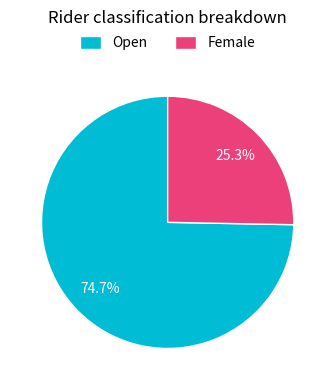

To the nearest percent, what is the average slice percentage?

50%